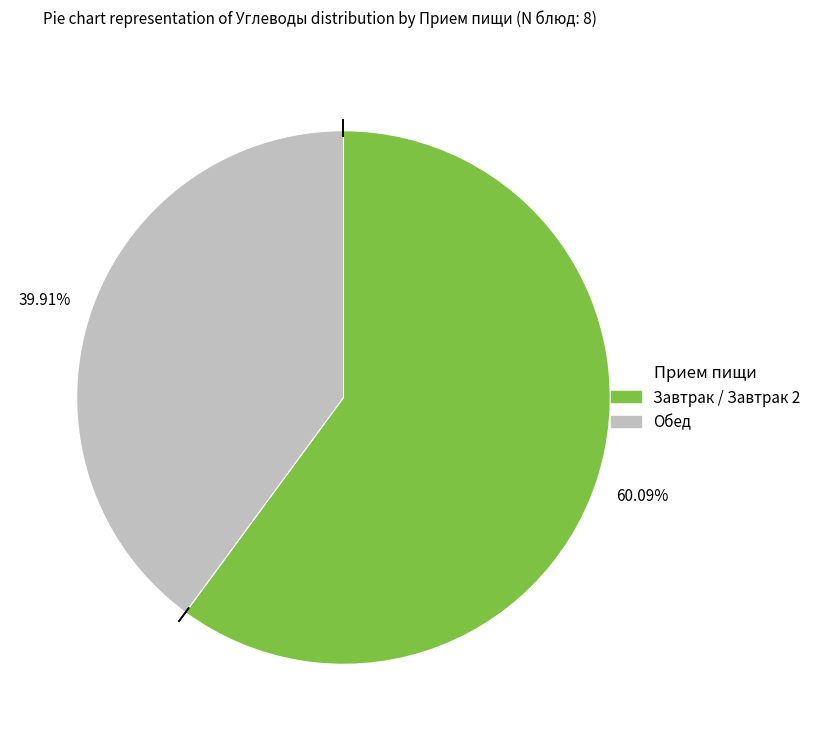

How many slices are in this pie chart?

2